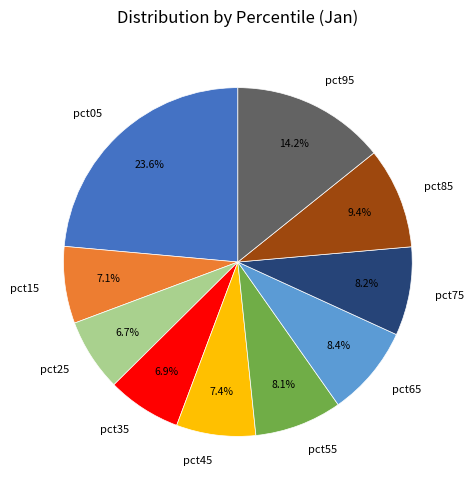

What percentage is the pct75 slice, to the nearest percent?

8%